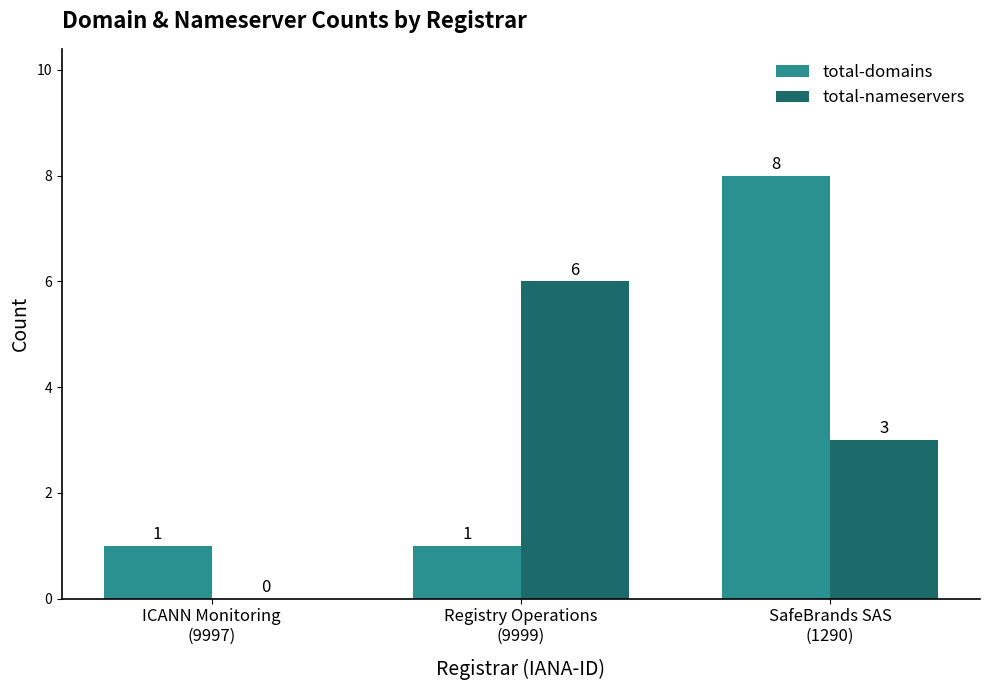

What is the difference between the total-domains values at SafeBrands SAS
(1290) and Registry Operations
(9999)?

7